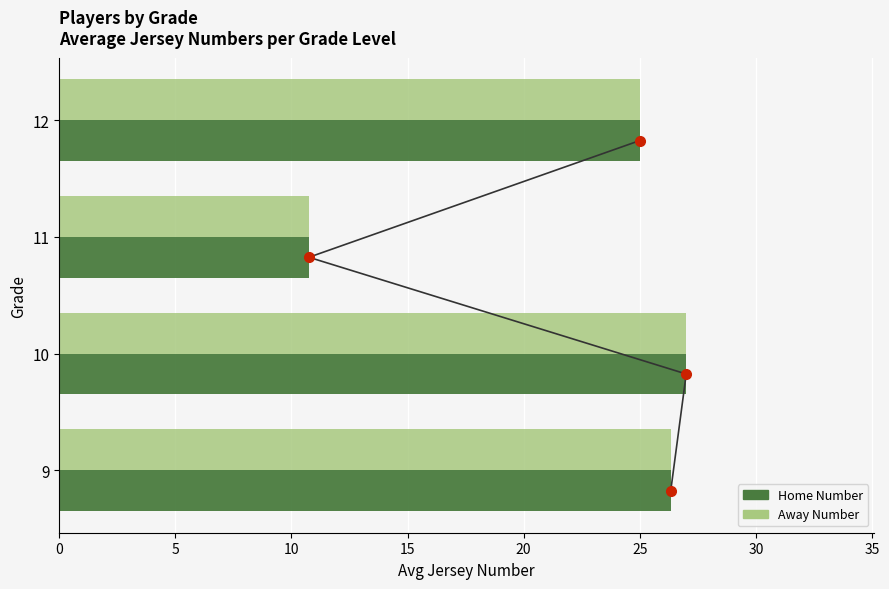

What is the value of the Away Number bar at the 1st from the left?

26.3